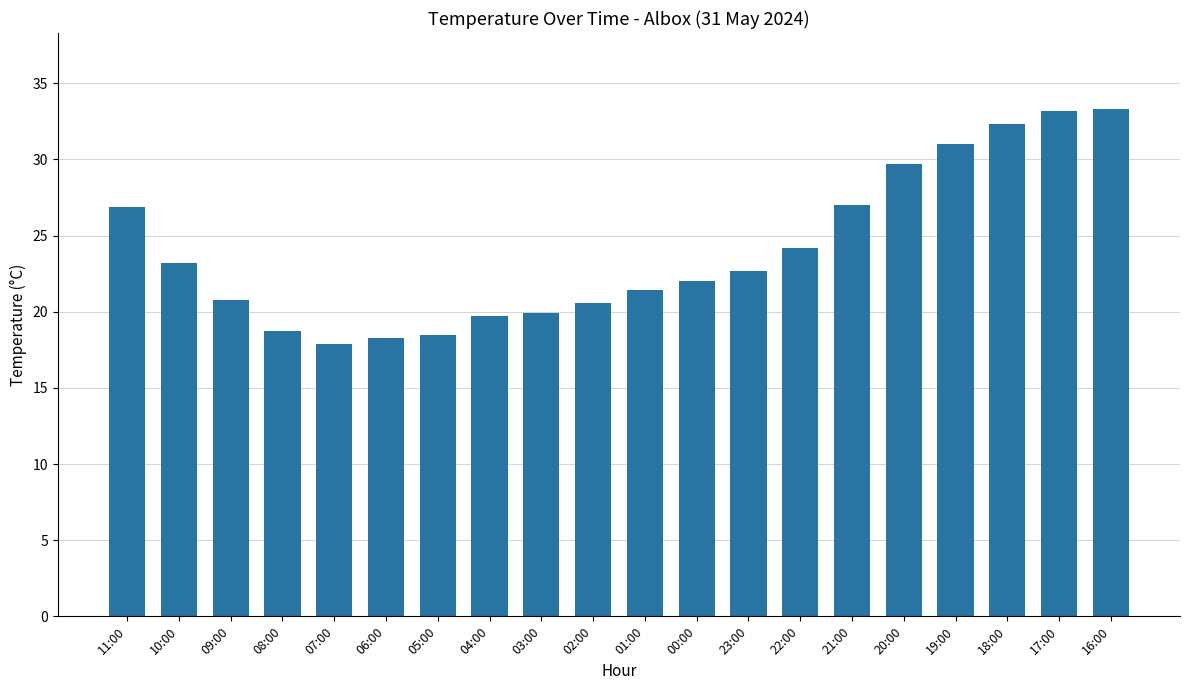

Count the number of categories in the chart.

20